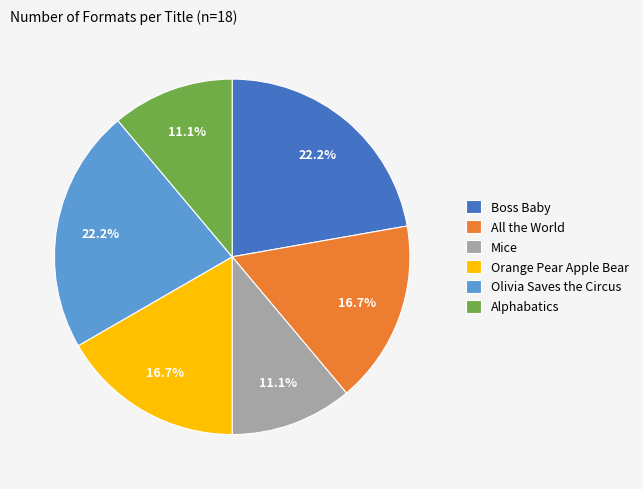

What percentage is NOT represented by Boss Baby?

77.8%